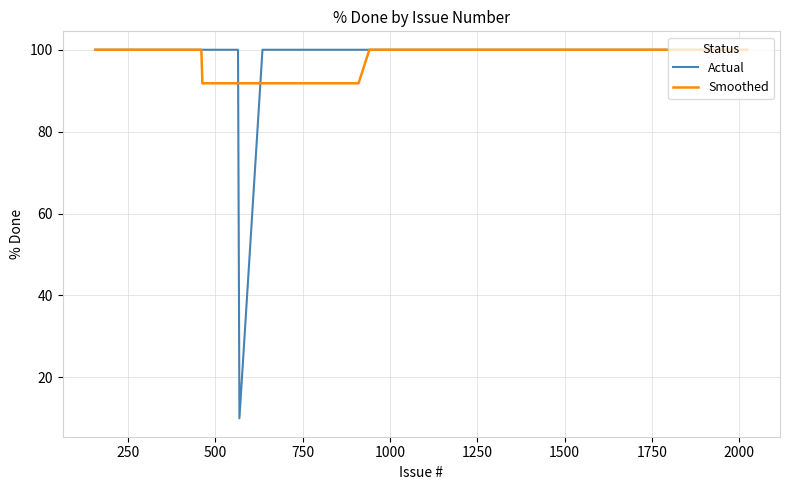

What are all the series names shown in the legend?

Actual, Smoothed